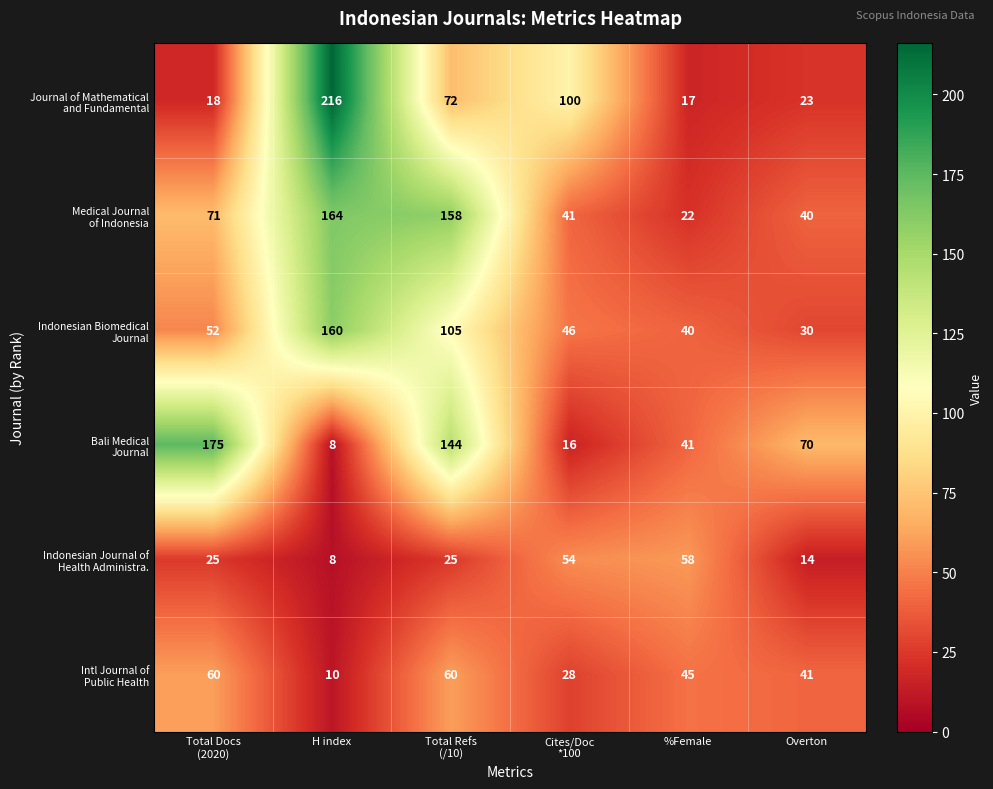

What is the total value across all series at H index?

566